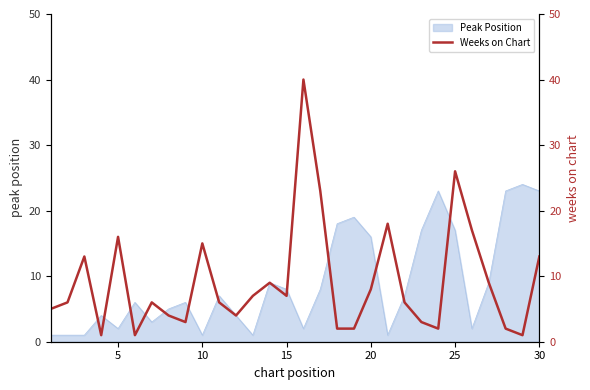

The Peak Position series shows 2 at 5. True or false?

True